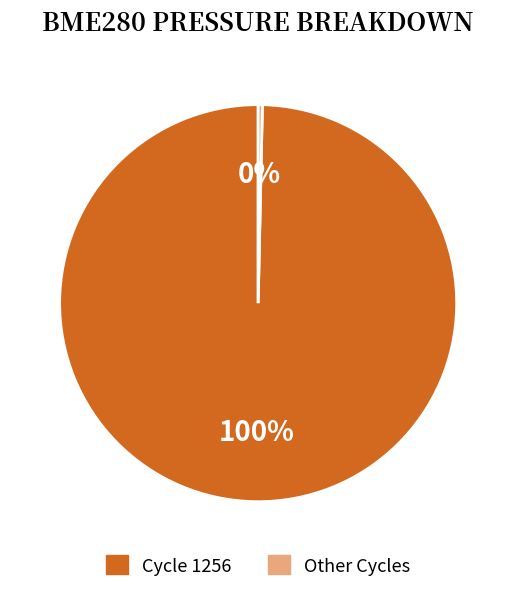

To the nearest percent, what is the average slice percentage?

50%